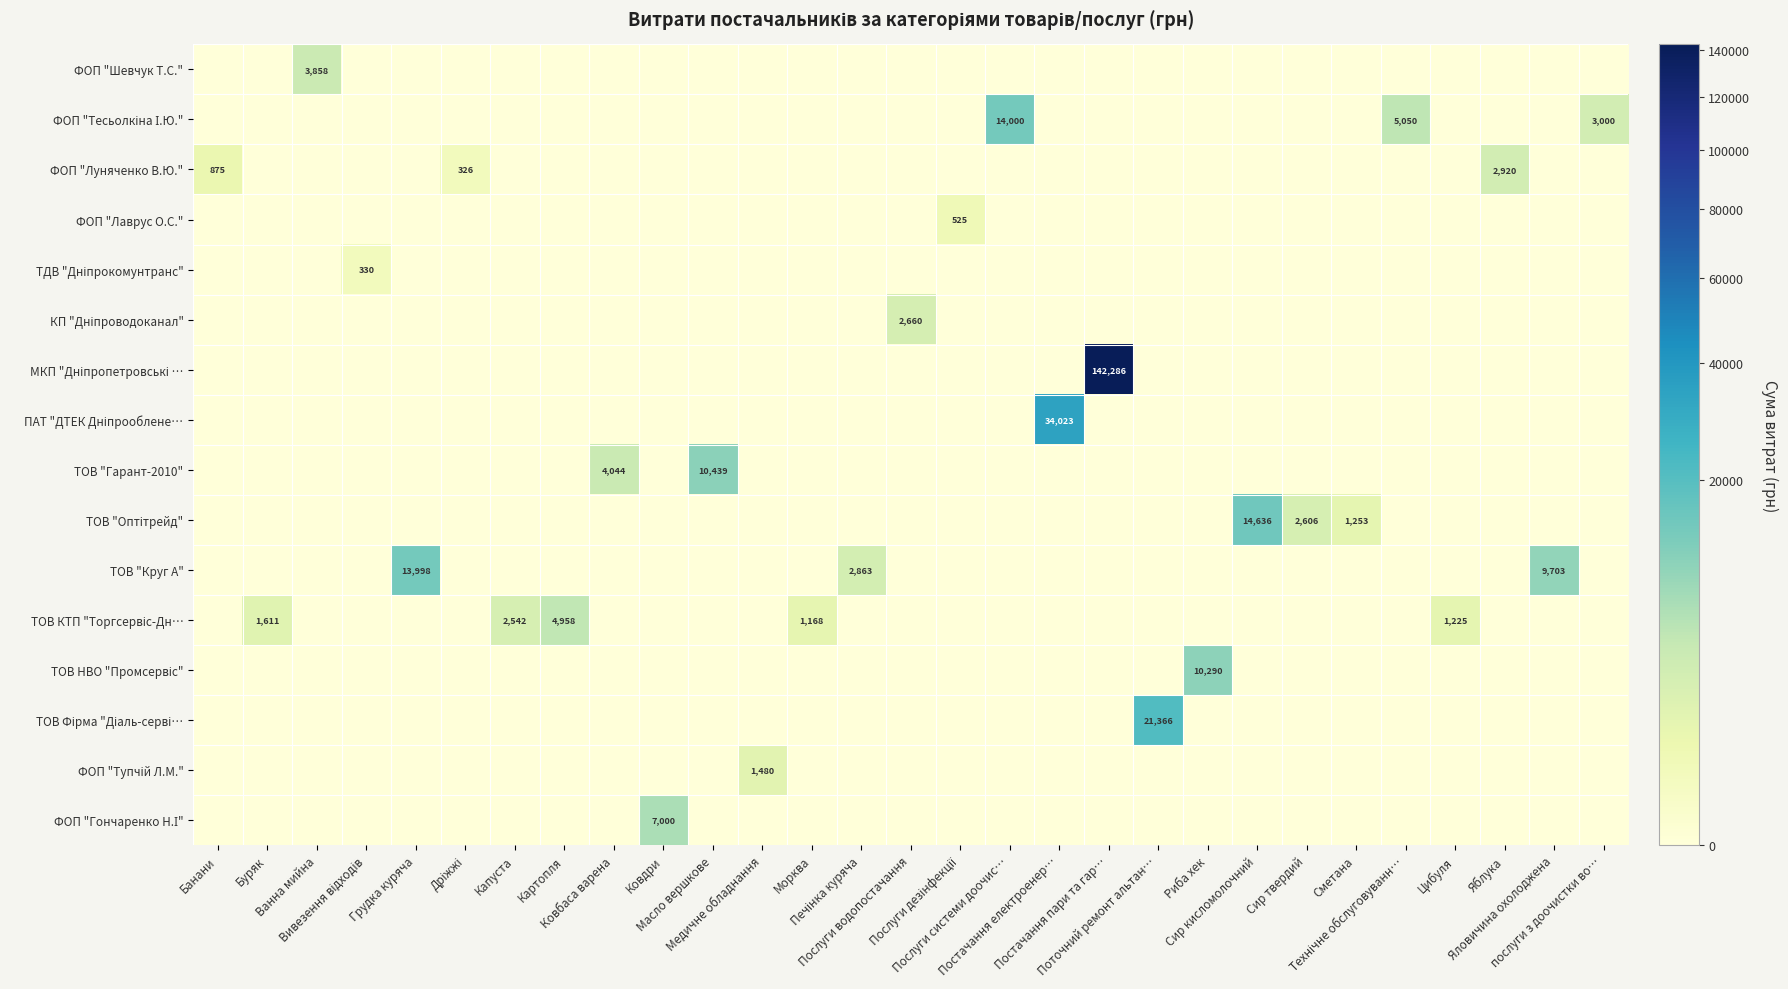

Between Печінка куряча and Буряк, which is larger?

Печінка куряча